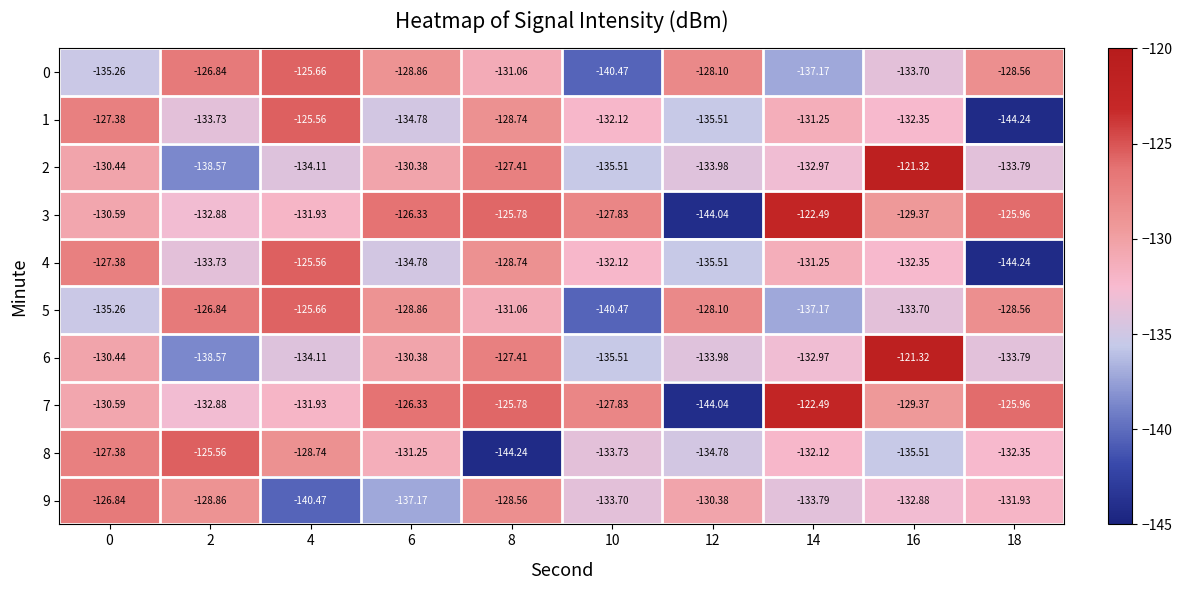

What is the difference between the highest and lowest values at 6?

10.8